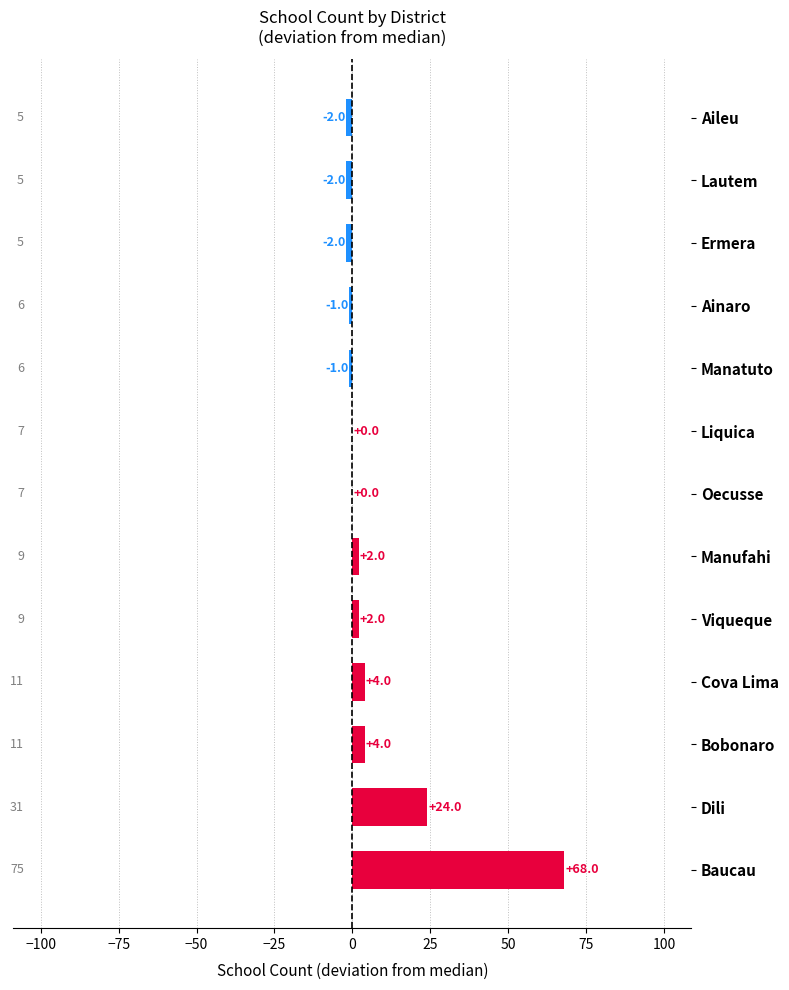

Which category has the highest value across all series?

Baucau